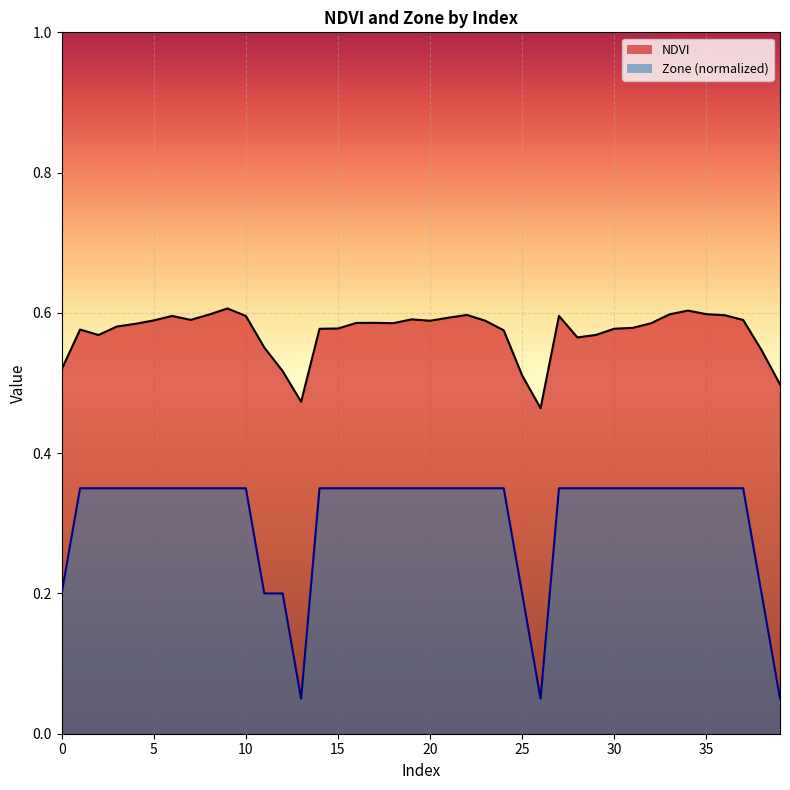

Which category has the lowest value in the Zone series?

13